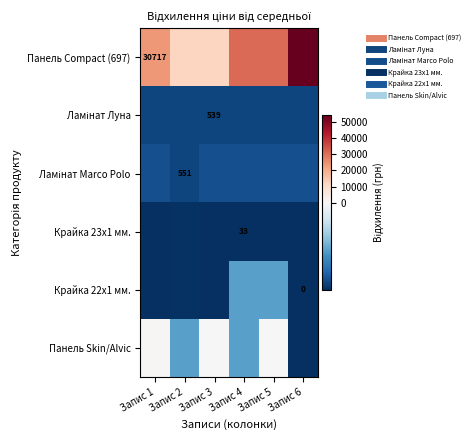

True or false: Панель Skin/Alvic has a value of -6876.9 at Запис 6.

True